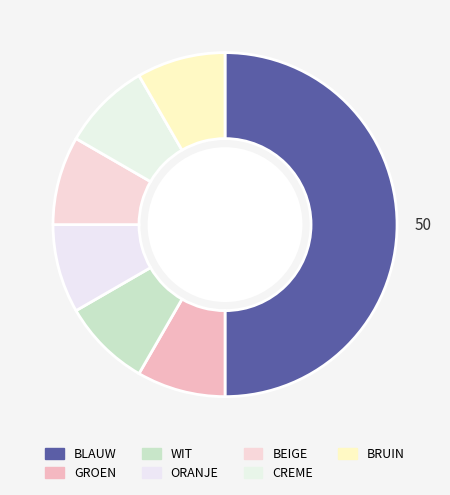

Is there any slice that represents more than half of the pie?

No